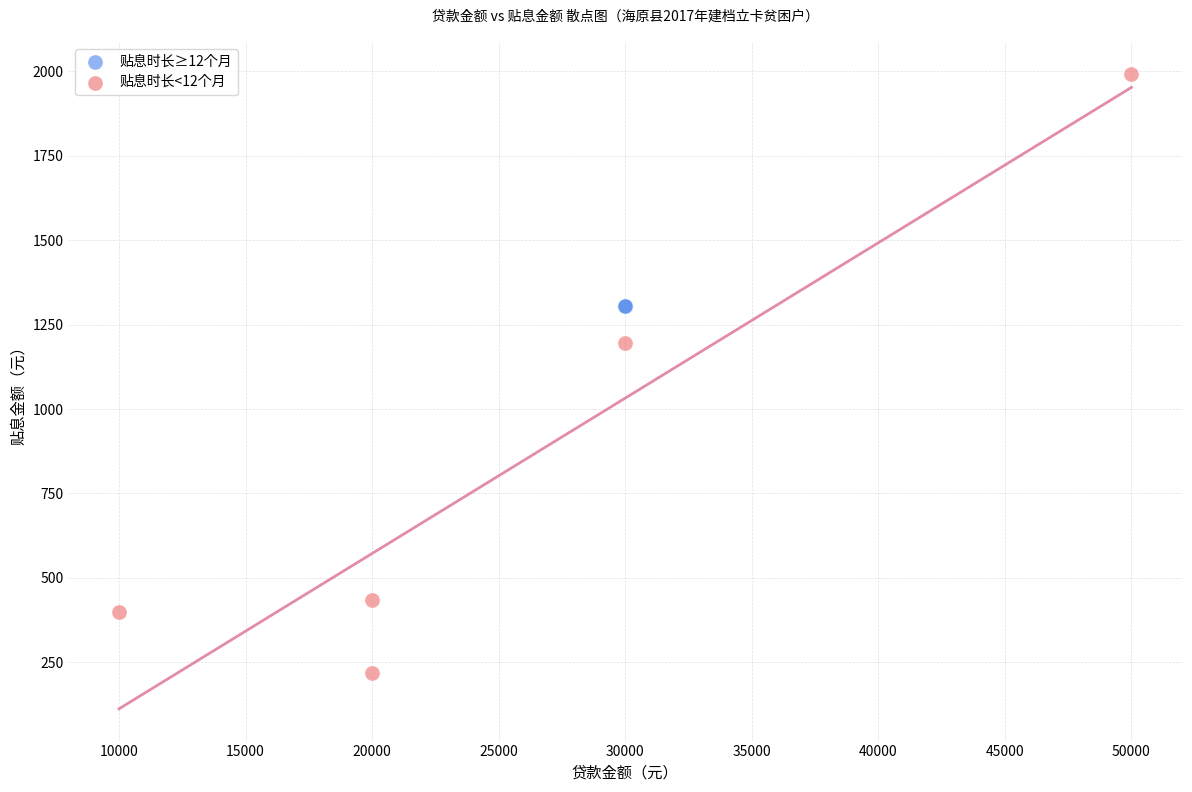

Which series contains the highest Y value?

贴息时长<12个月